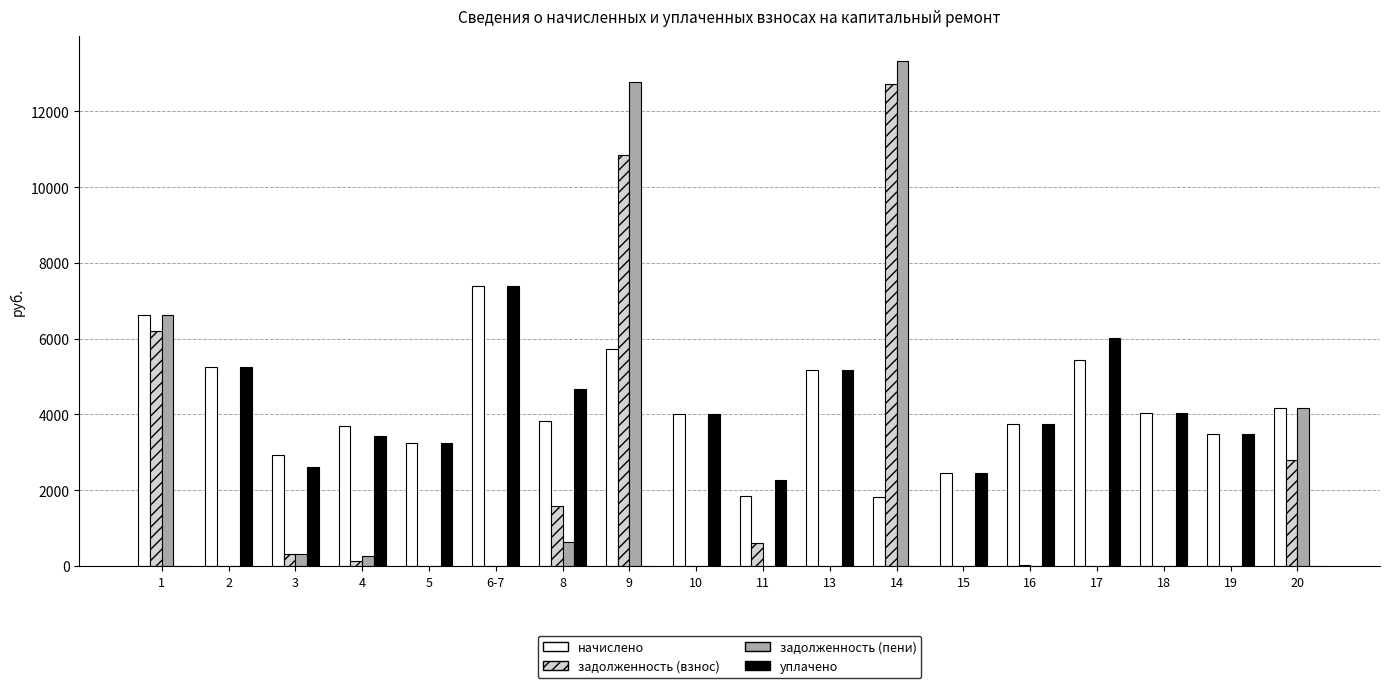

Which series has the largest total across all categories?

начислено